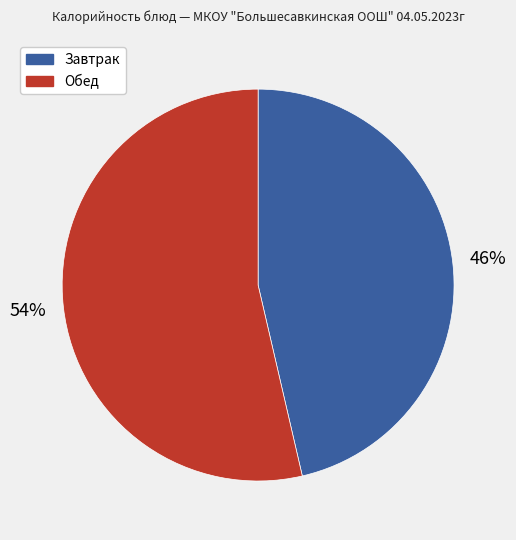

Does any single category account for the majority?

Yes